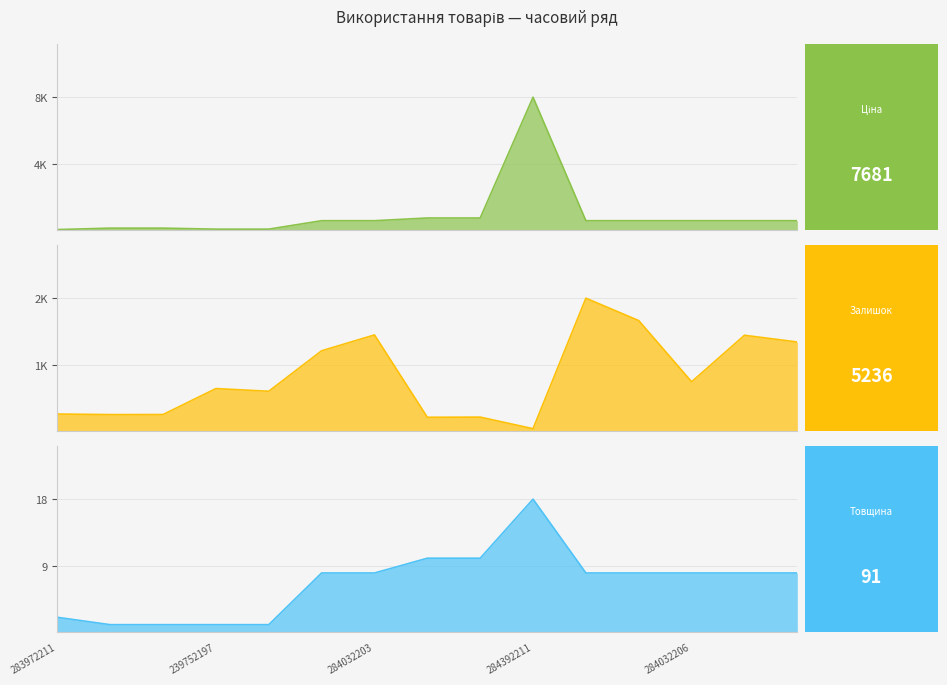

The Ціна series shows 11041.1 at 284392211. True or false?

False